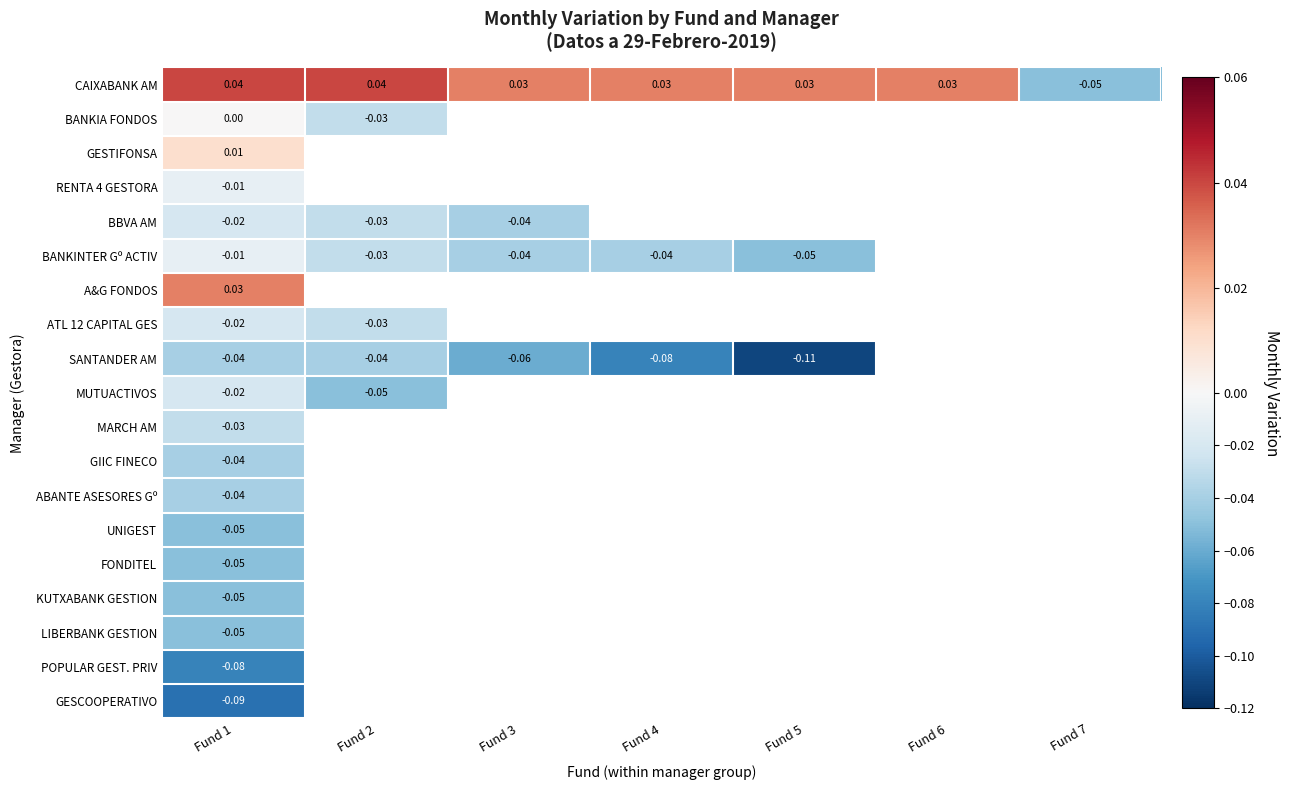

At how many categories does at least one series exceed 0?

6